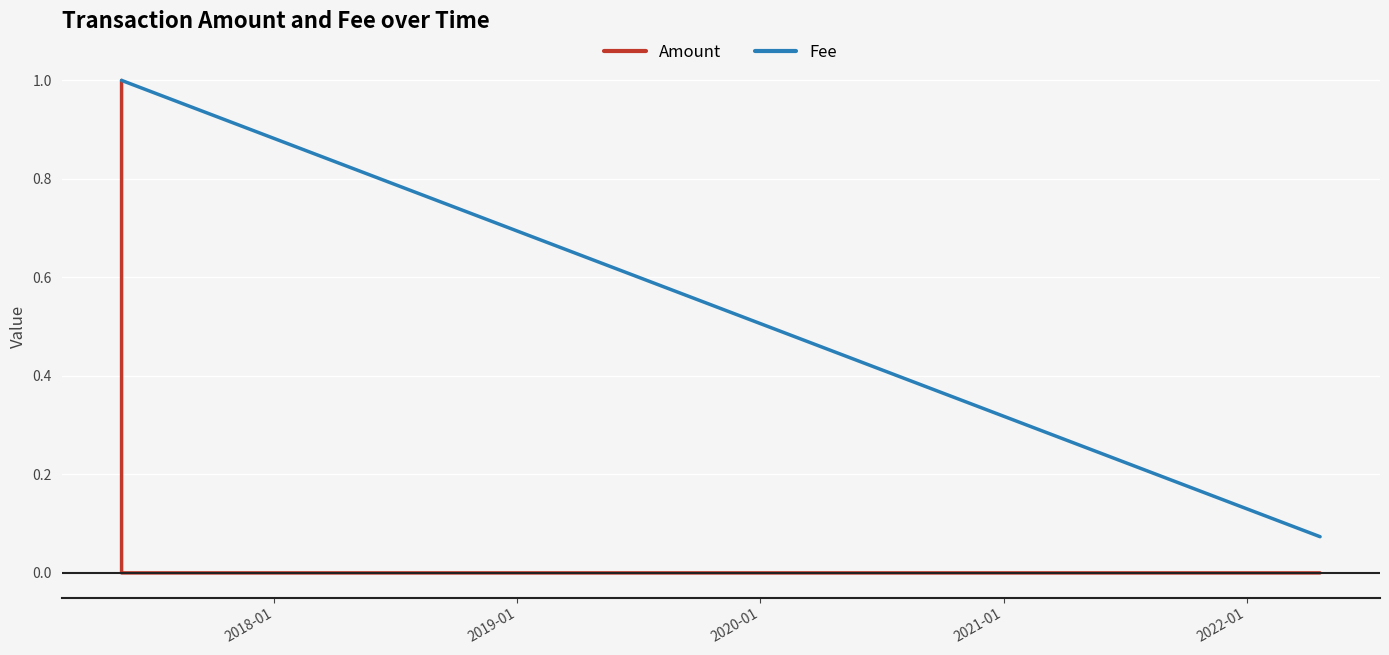

What is the highest value of the Fee series?

1.0